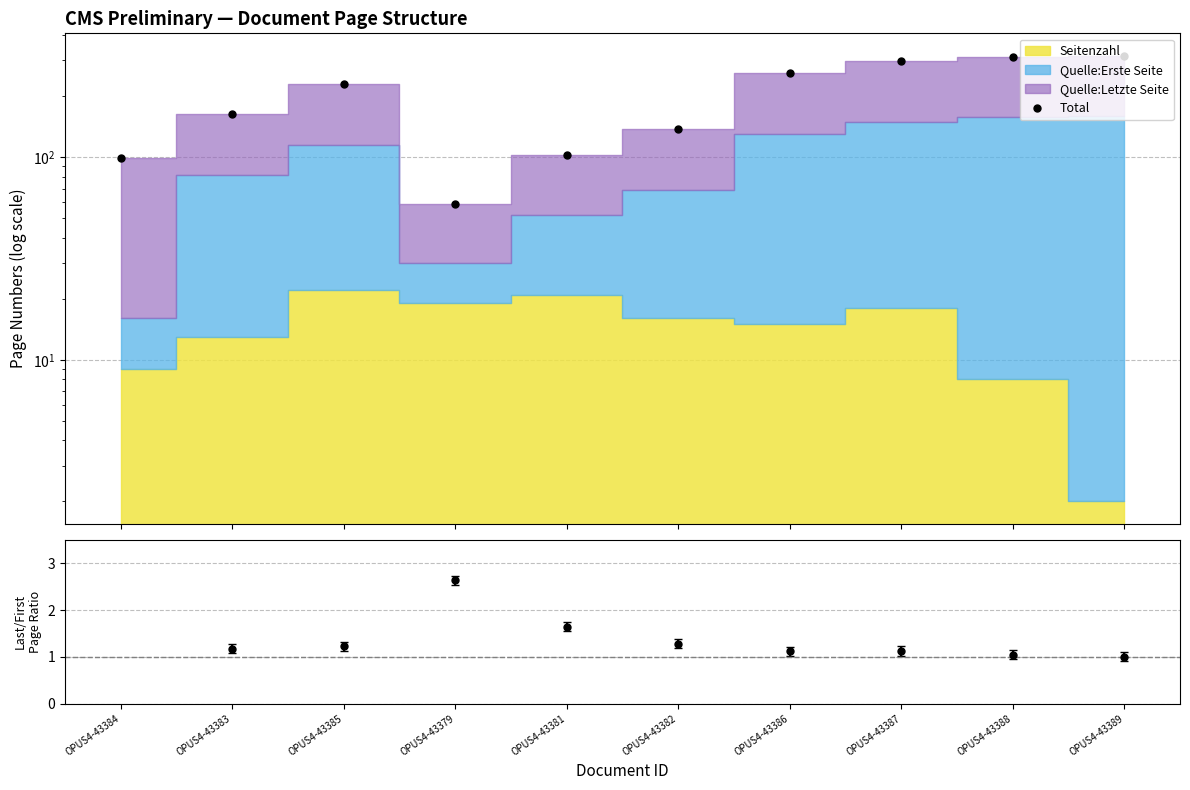

Does the chart display data point markers on the line(s)?

Yes